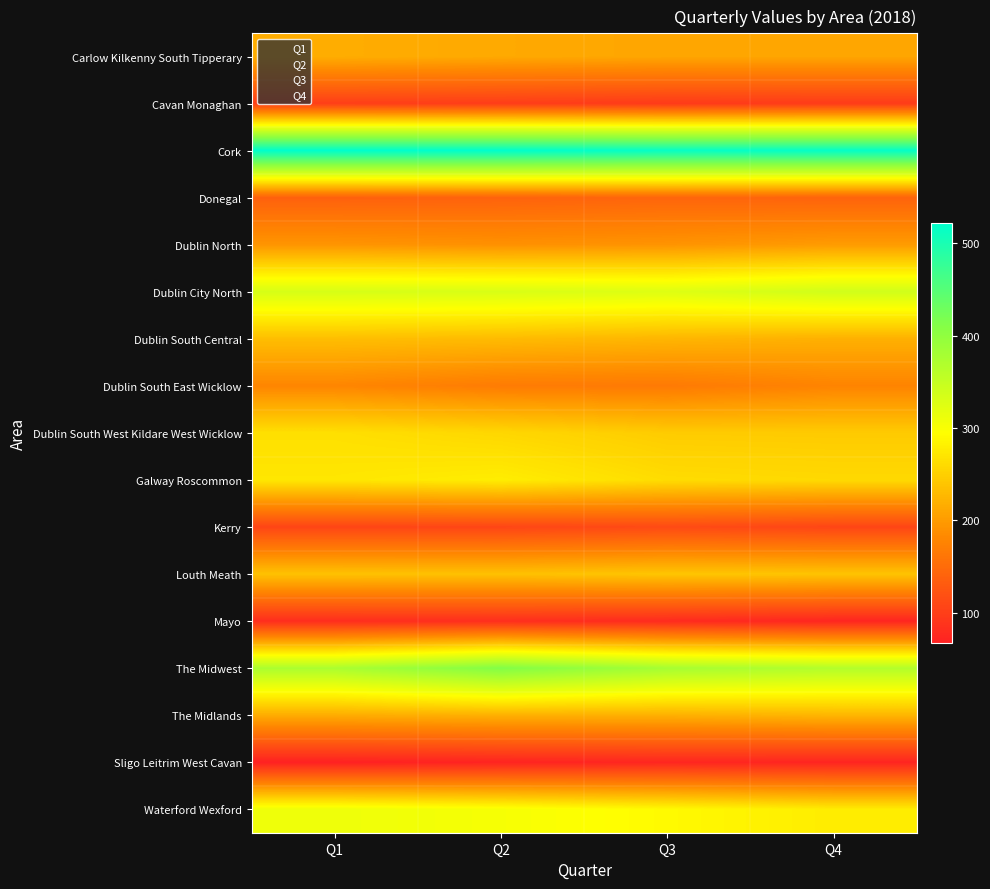

Reading right to left, extract all data points from this chart.

Carlow Kilkenny South Tipperary: Q4=210	Q3=210	Q2=213	Q1=217
Cavan Monaghan: Q4=96	Q3=95	Q2=98	Q1=100
Cork: Q4=518	Q3=516	Q2=522	Q1=522
Donegal: Q4=141	Q3=143	Q2=140	Q1=138
Dublin North: Q4=200	Q3=193	Q2=190	Q1=194
Dublin City North: Q4=339	Q3=326	Q2=331	Q1=333
Dublin South Central: Q4=220	Q3=225	Q2=230	Q1=233
Dublin South East Wicklow: Q4=177	Q3=166	Q2=168	Q1=179
Dublin South West Kildare West Wicklow: Q4=245	Q3=246	Q2=257	Q1=265
Galway Roscommon: Q4=259	Q3=262	Q2=278	Q1=272
Kerry: Q4=108	Q3=113	Q2=108	Q1=108
Louth Meath: Q4=239	Q3=240	Q2=236	Q1=237
Mayo: Q4=72	Q3=78	Q2=82	Q1=81
The Midwest: Q4=367	Q3=379	Q2=413	Q1=374
The Midlands: Q4=225	Q3=220	Q2=220	Q1=216
Sligo Leitrim West Cavan: Q4=71	Q3=73	Q2=70	Q1=67
Waterford Wexford: Q4=277	Q3=290	Q2=302	Q1=310